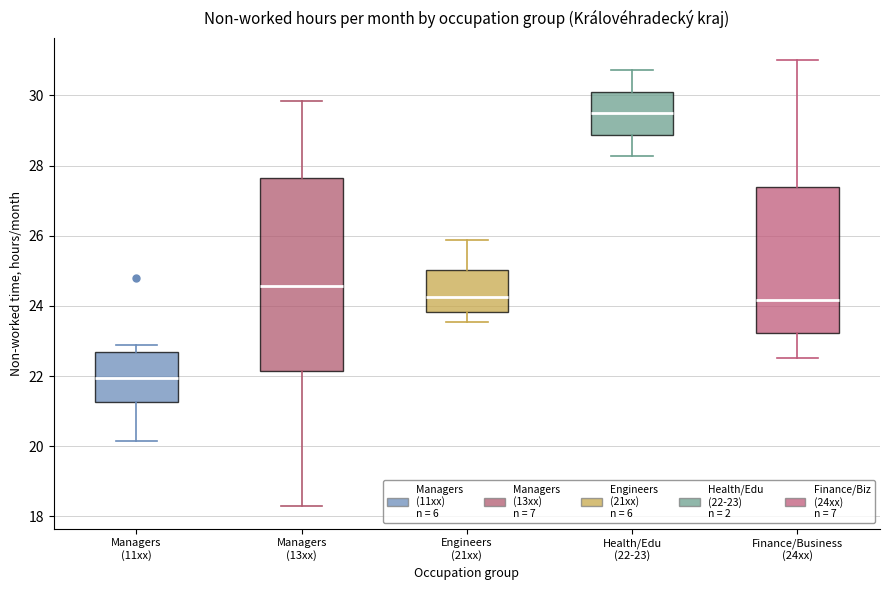

Comparing the boxes themselves (not the whiskers), which one is the tallest?

Managers (13xx)